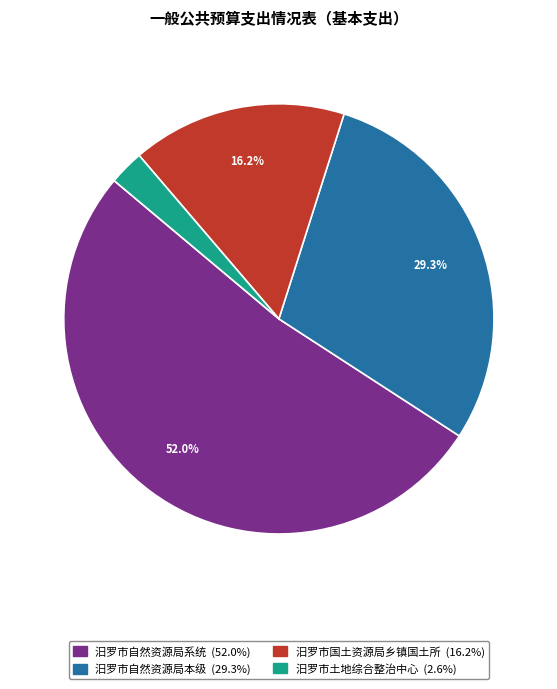

What percentage do 汨罗市自然资源局系统 and 汨罗市自然资源局本级 together represent?

81.2%